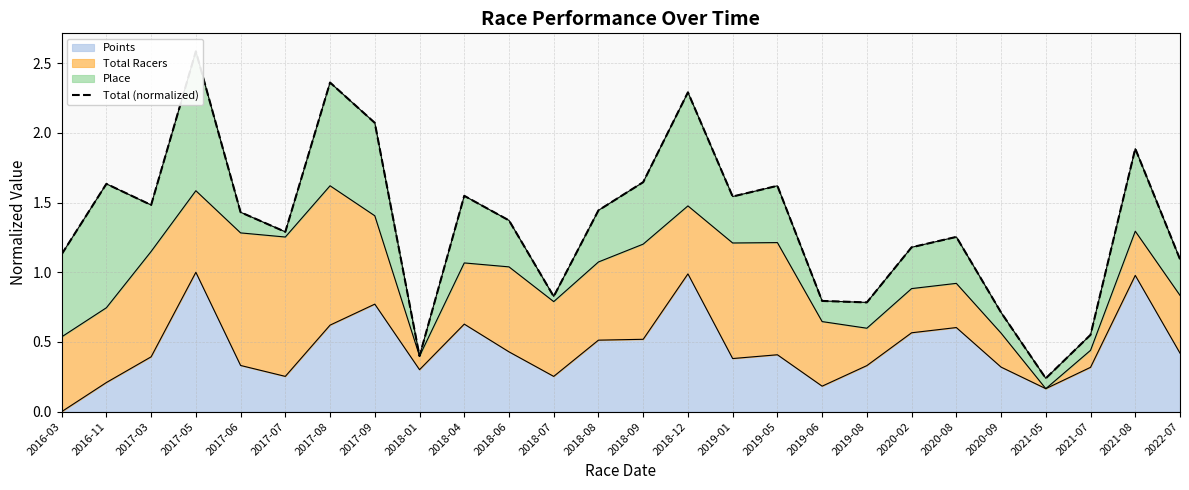

What is the label of the 14th point from the right?

2018-08